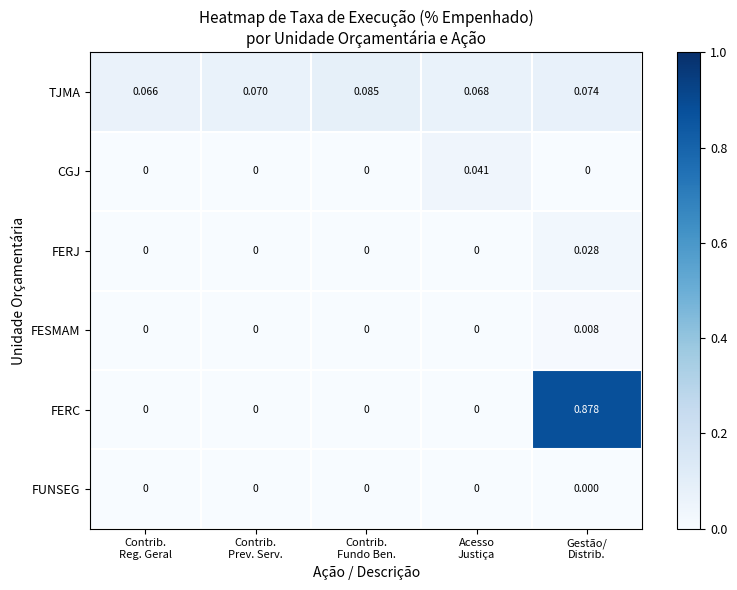

Which series has the largest total across all categories?

FERC